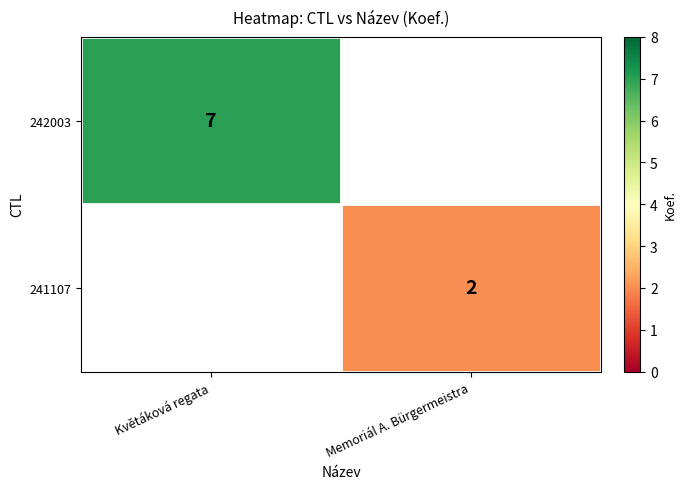

What is the smallest value displayed?

2.0